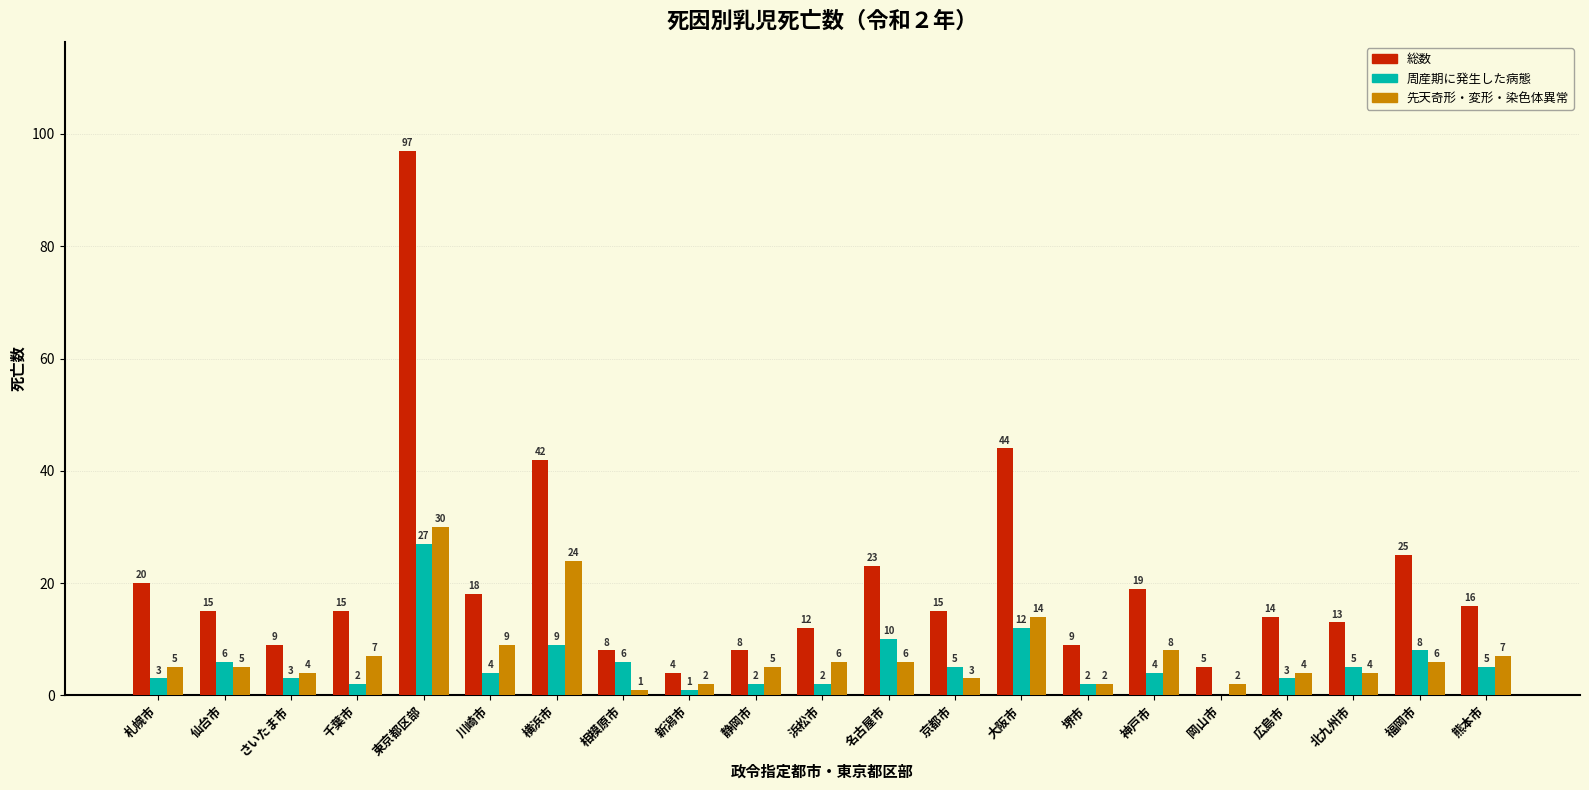

The 総数 series shows 16 at 浜松市. True or false?

False